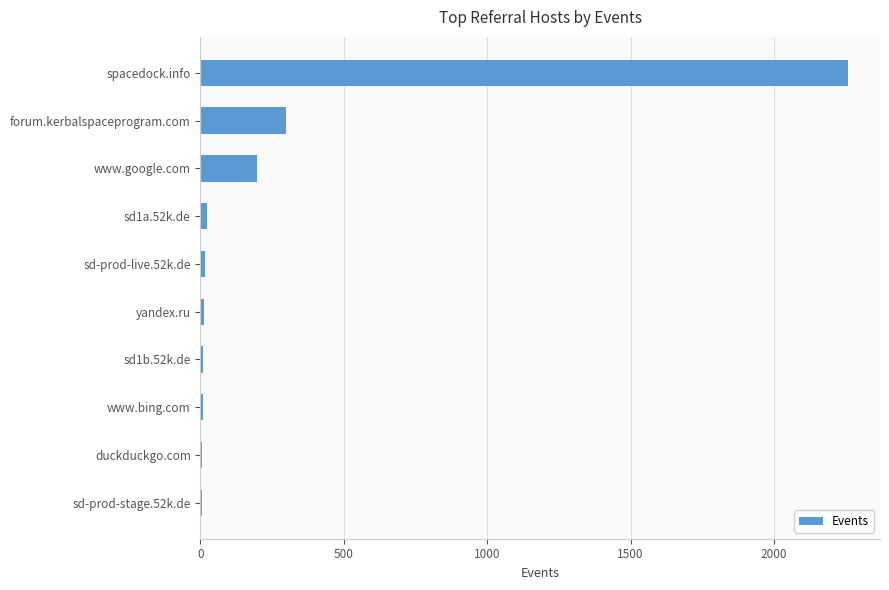

At which label is the value closest to 1130?

forum.kerbalspaceprogram.com